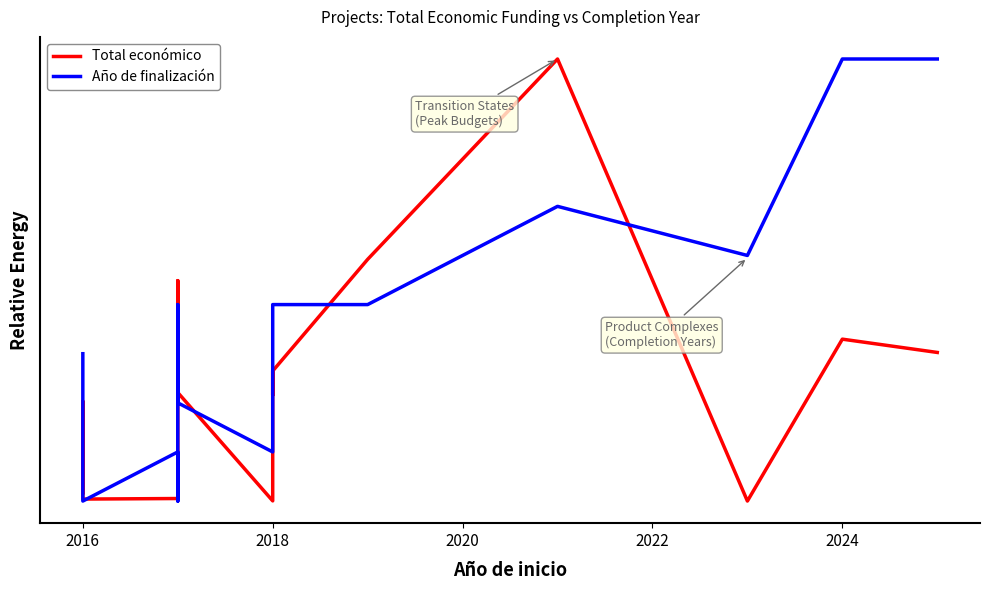

What is the sum of the Año de finalización values at 2020 and 2022?

0.1